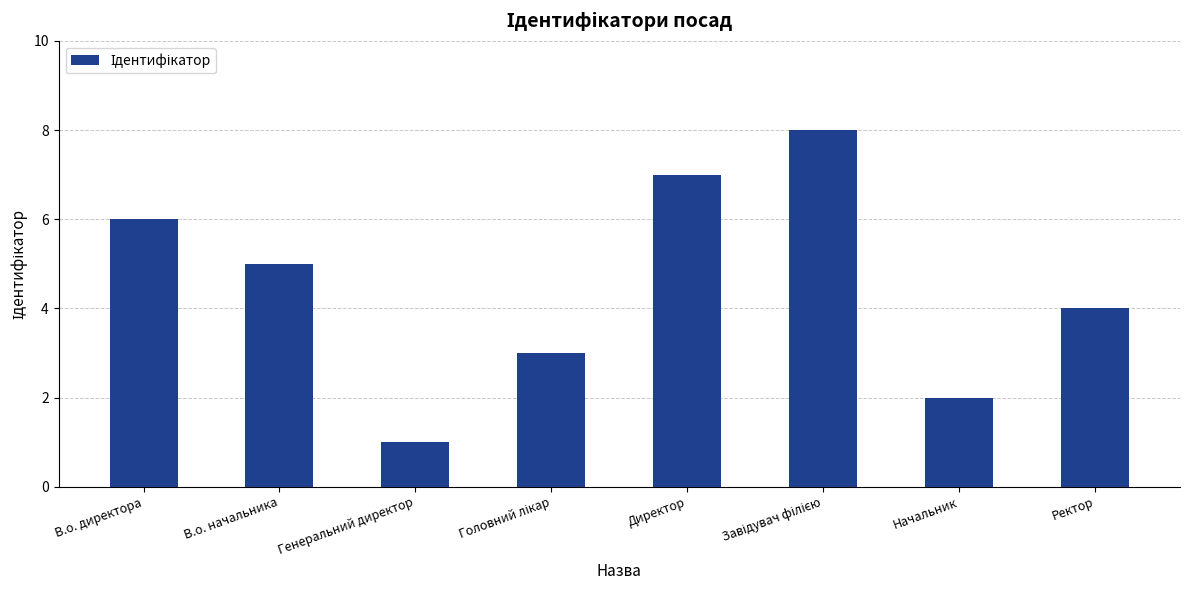

Which category has the lowest value across all series?

Генеральний директор